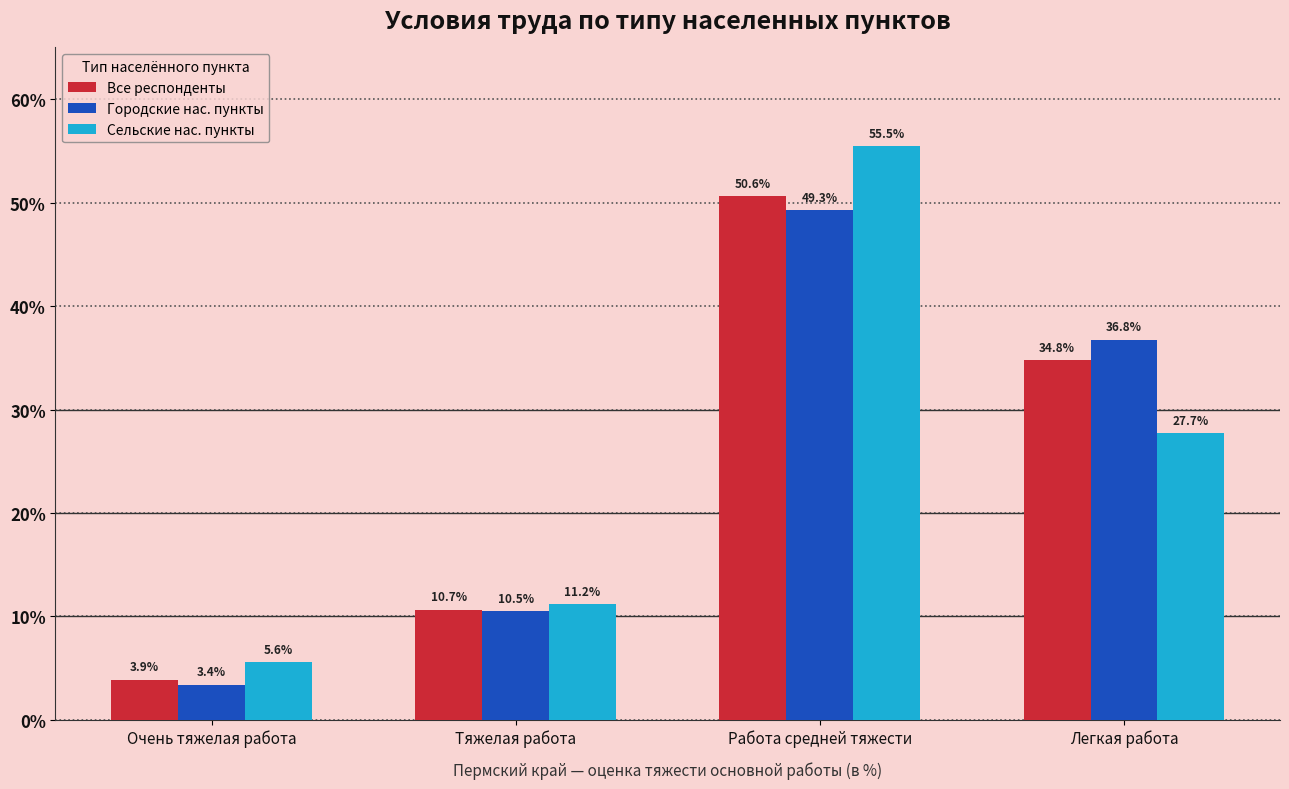

What is the value of the Все респонденты bar at the 1st from the left?

3.9